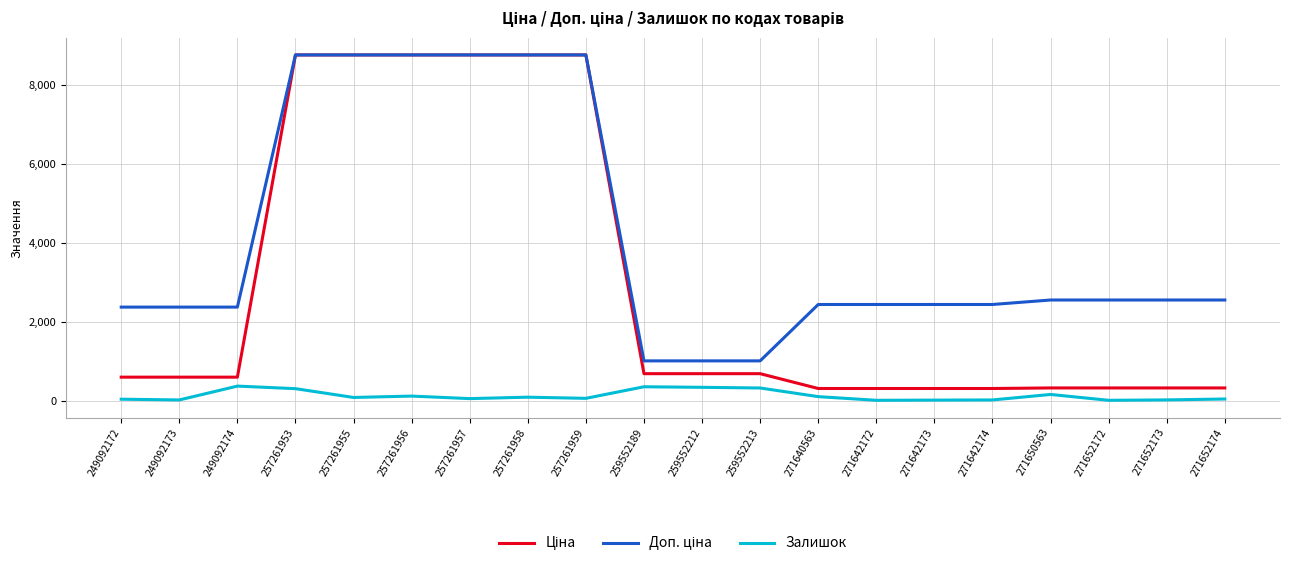

What is the maximum value for Залишок?

365.0